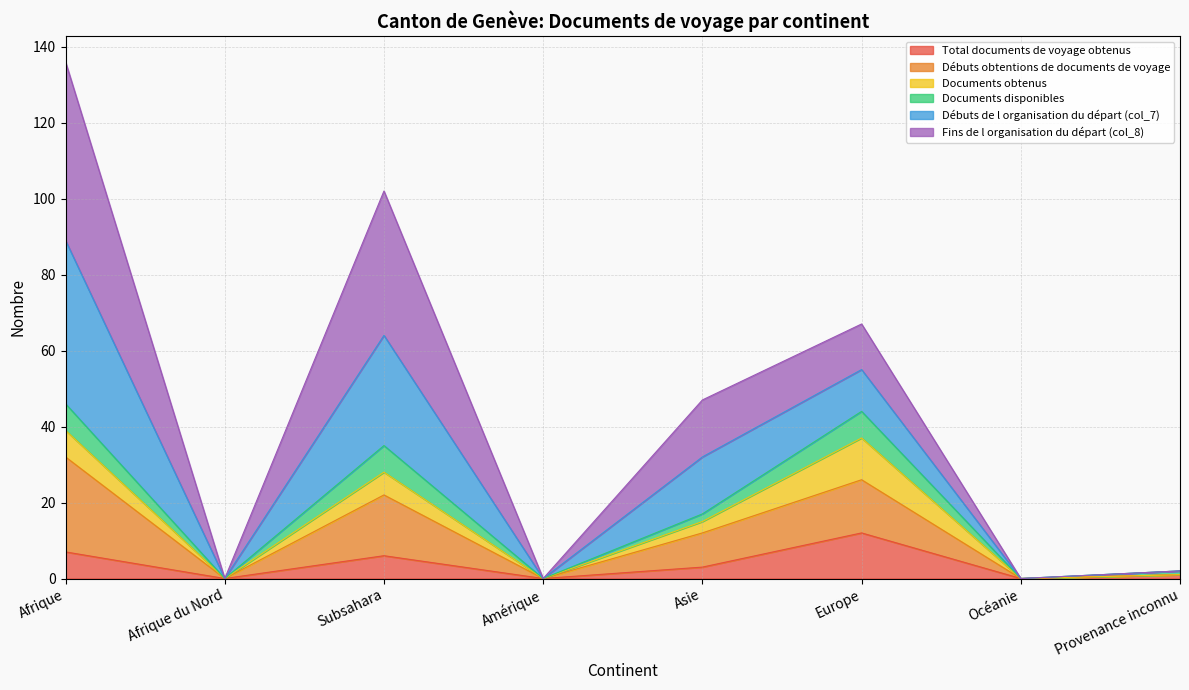

What is the maximum value for Total documents de voyage obtenus?

12